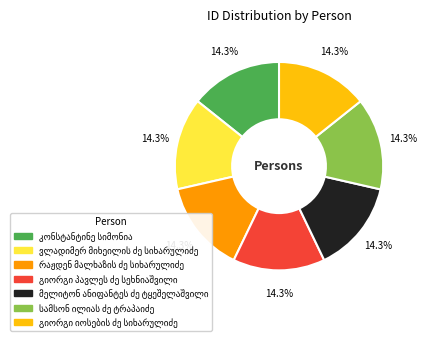

Is there any slice that represents more than half of the pie?

No